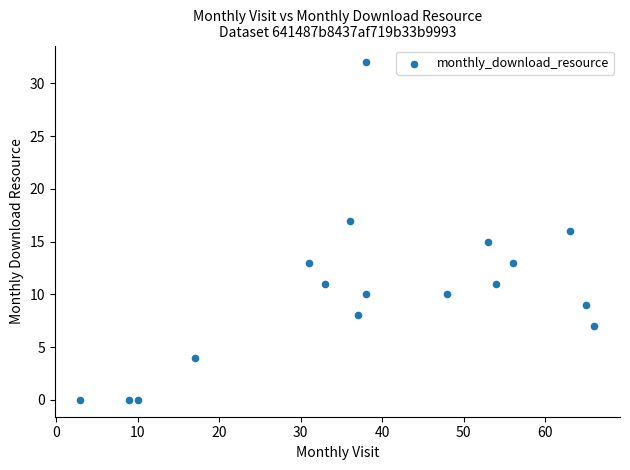

What is the range of Y values (max minus min)?

32